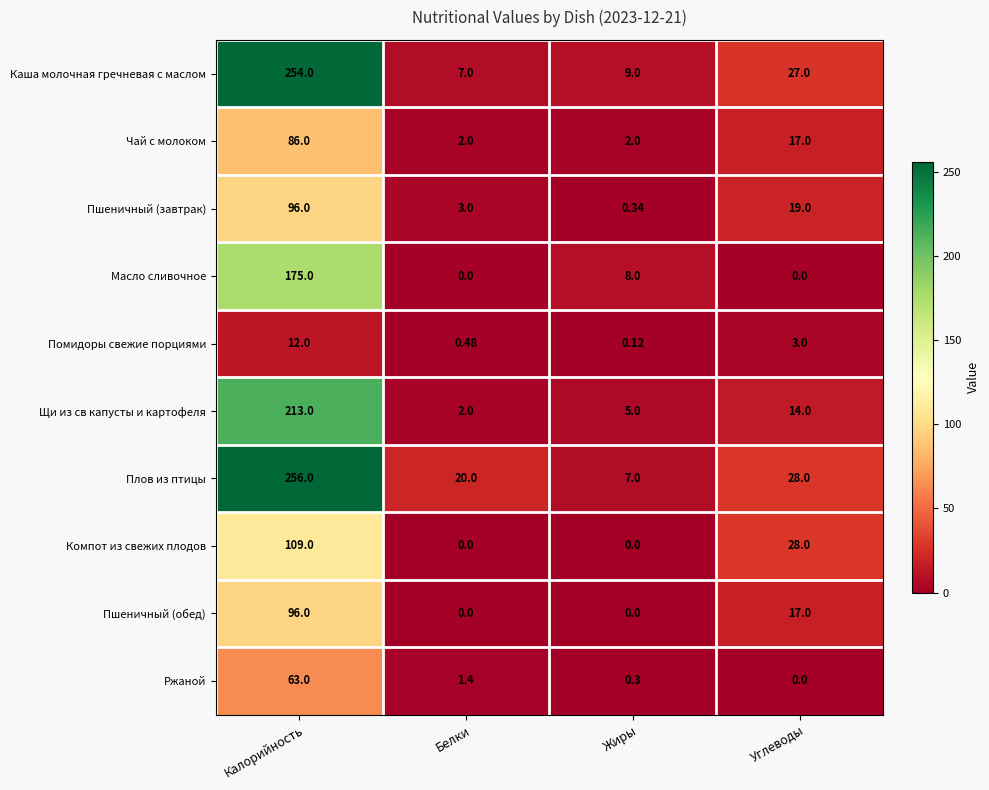

Between Калорийность and Белки, which series saw the biggest shift?

Каша молочная гречневая с маслом